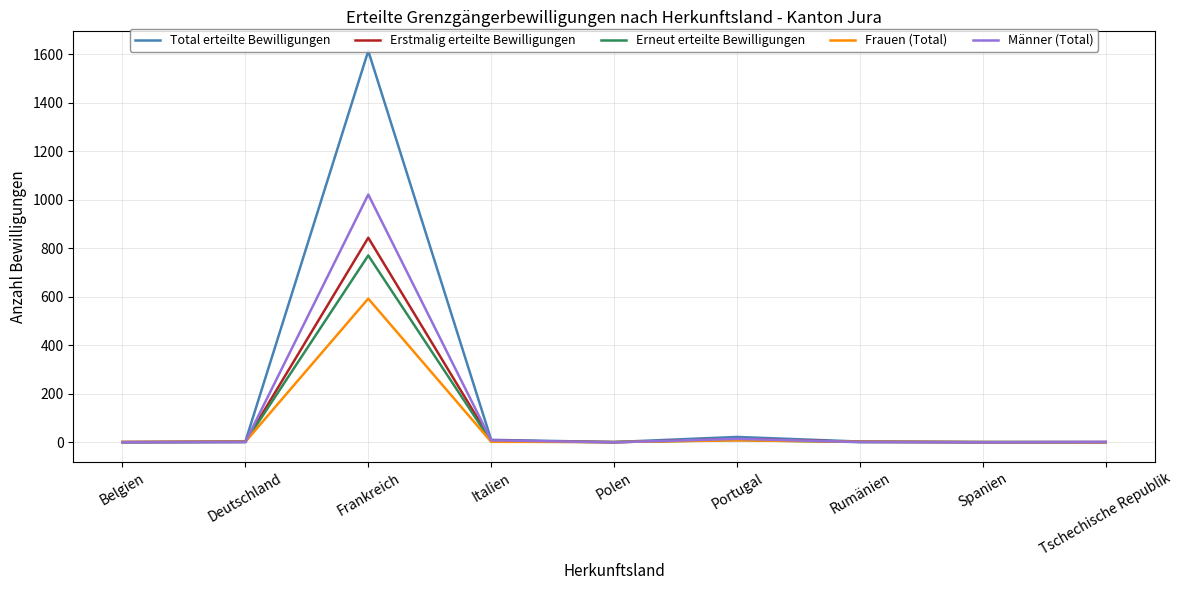

What is the sum of the Erneut erteilte Bewilligungen values at Belgien and Polen?

1